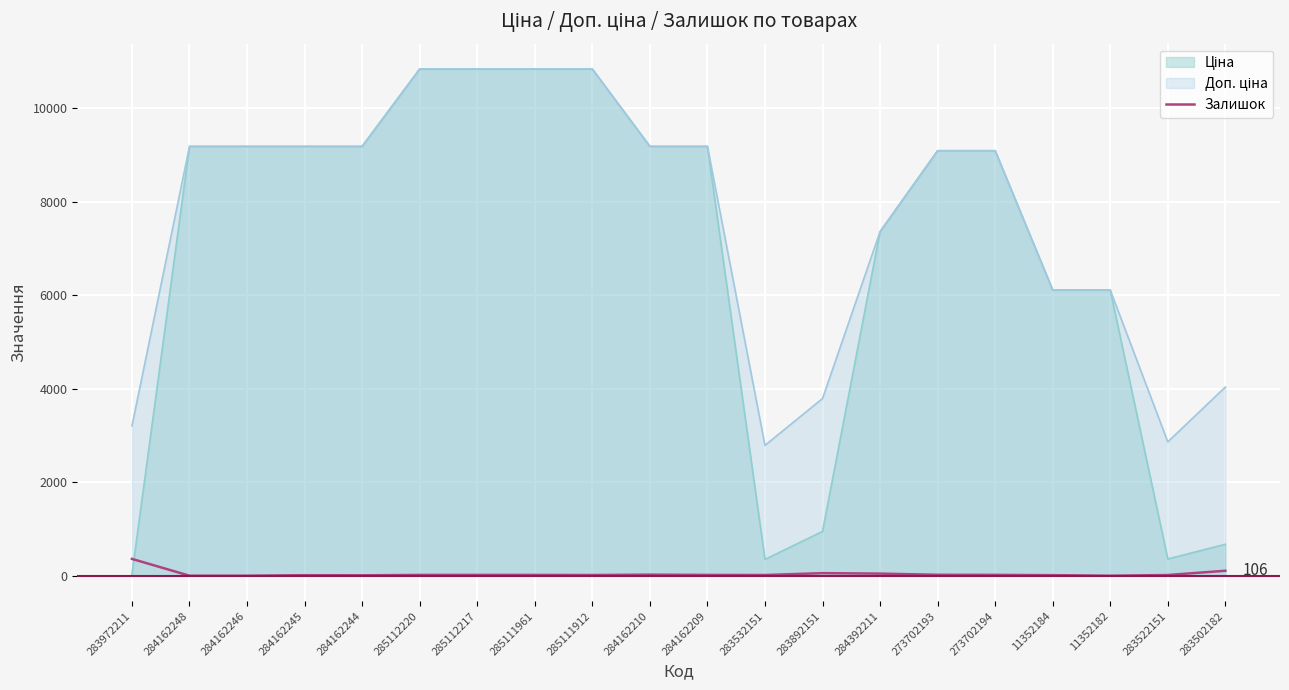

What is the label of the 9th point from the right?

283532151